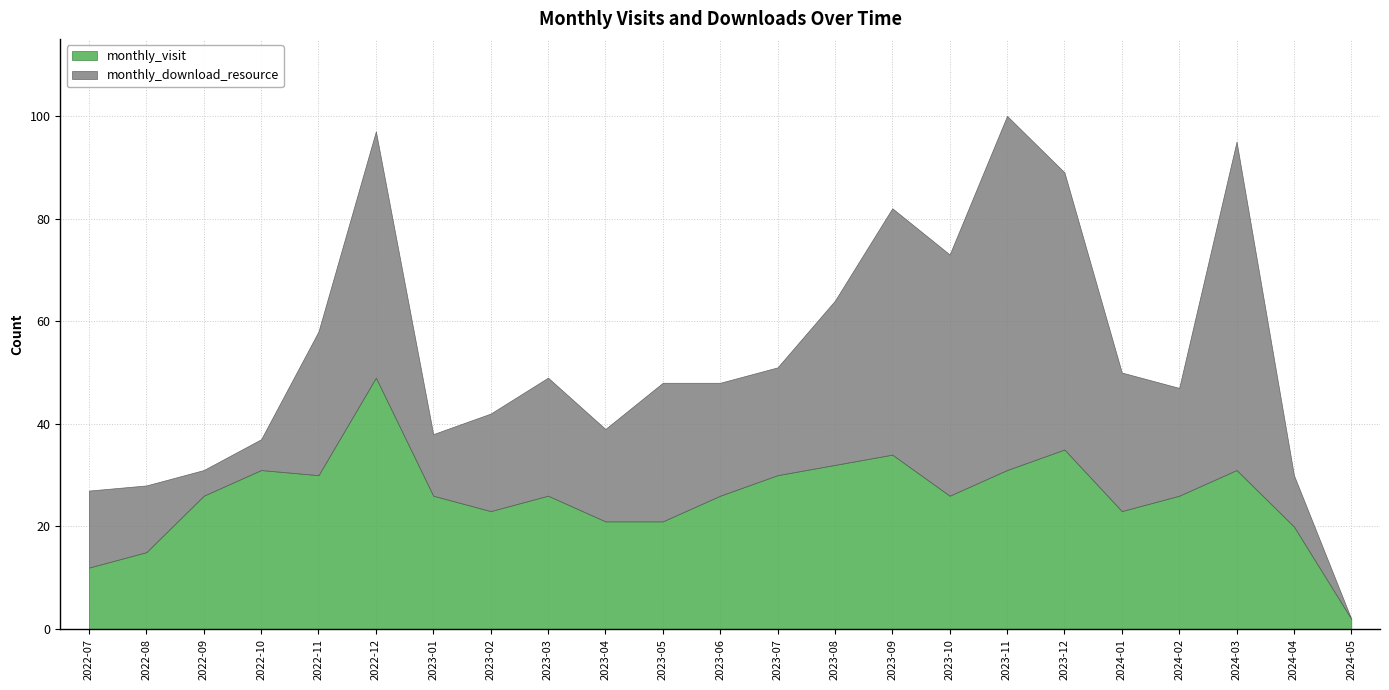

Is the value of monthly_visit at 2023-05 greater than the value of monthly_download_resource at 2024-01?

No